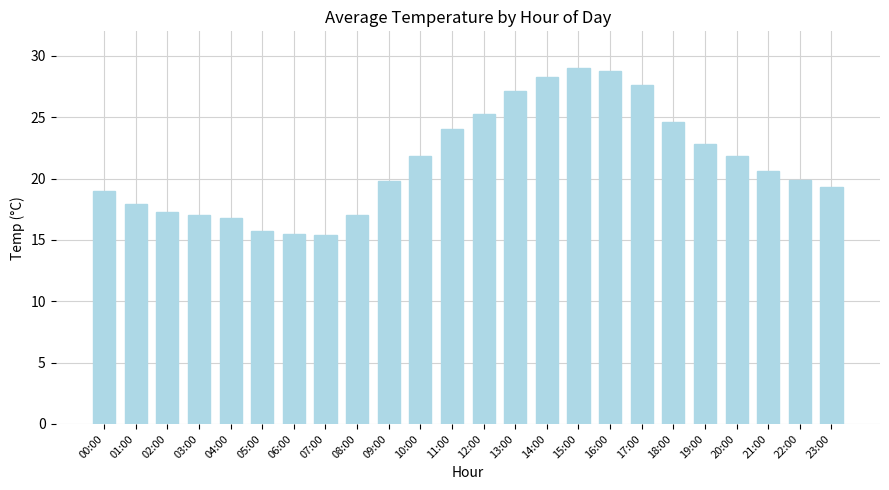

What is the label of the 16th bar from the left?

15:00